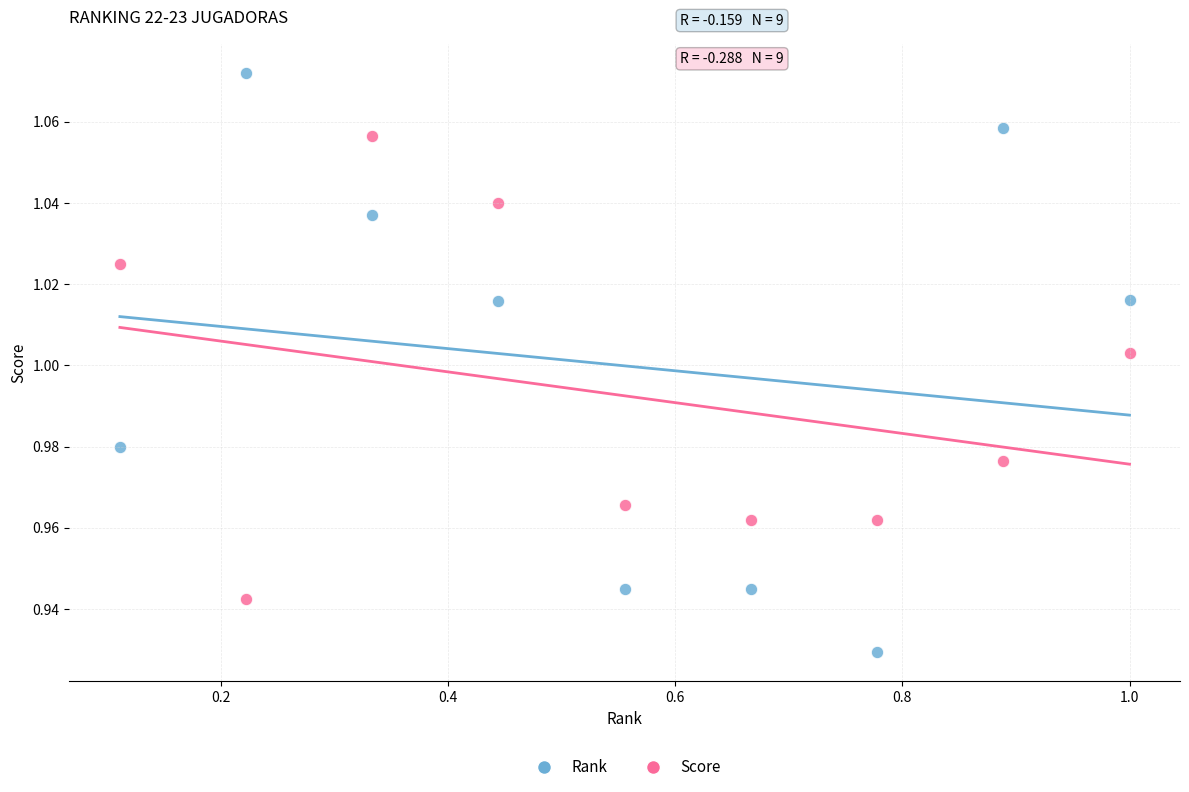

Which series has the widest spread of Y values?

Rank